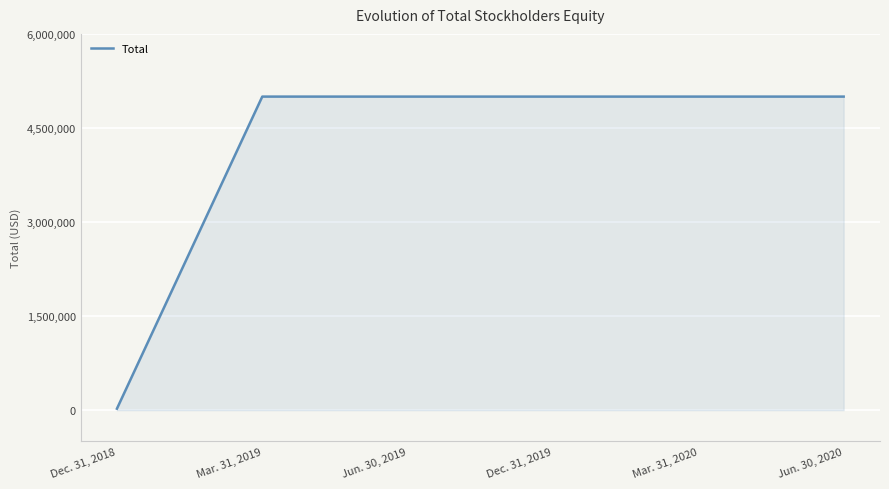

What is the maximum value shown in the chart?

5000006